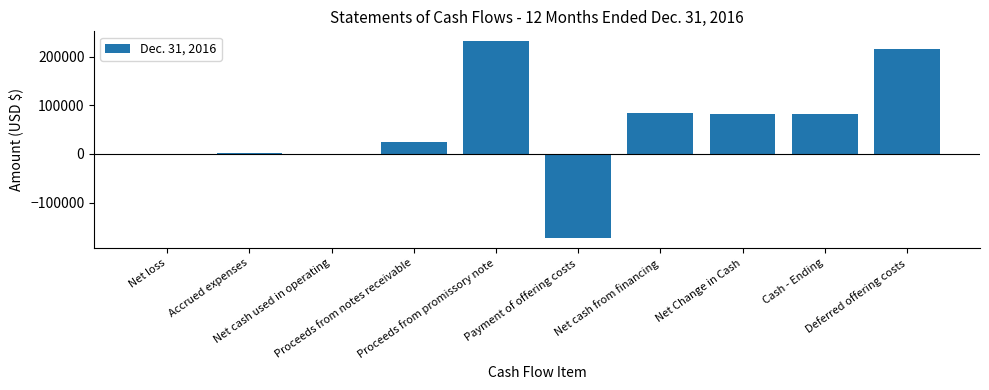

What is the change in value from Proceeds from promissory note to Net Change in Cash?

-148932